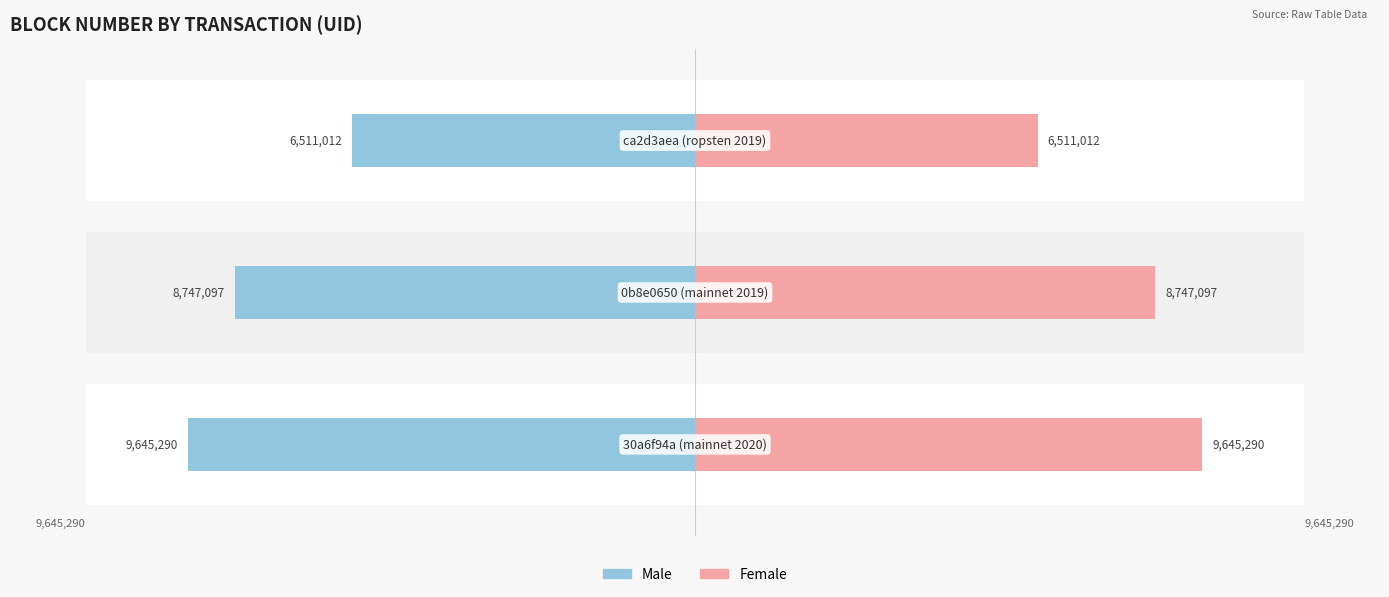

Rank the series by their maximum value, from lowest to highest.

Male, Female